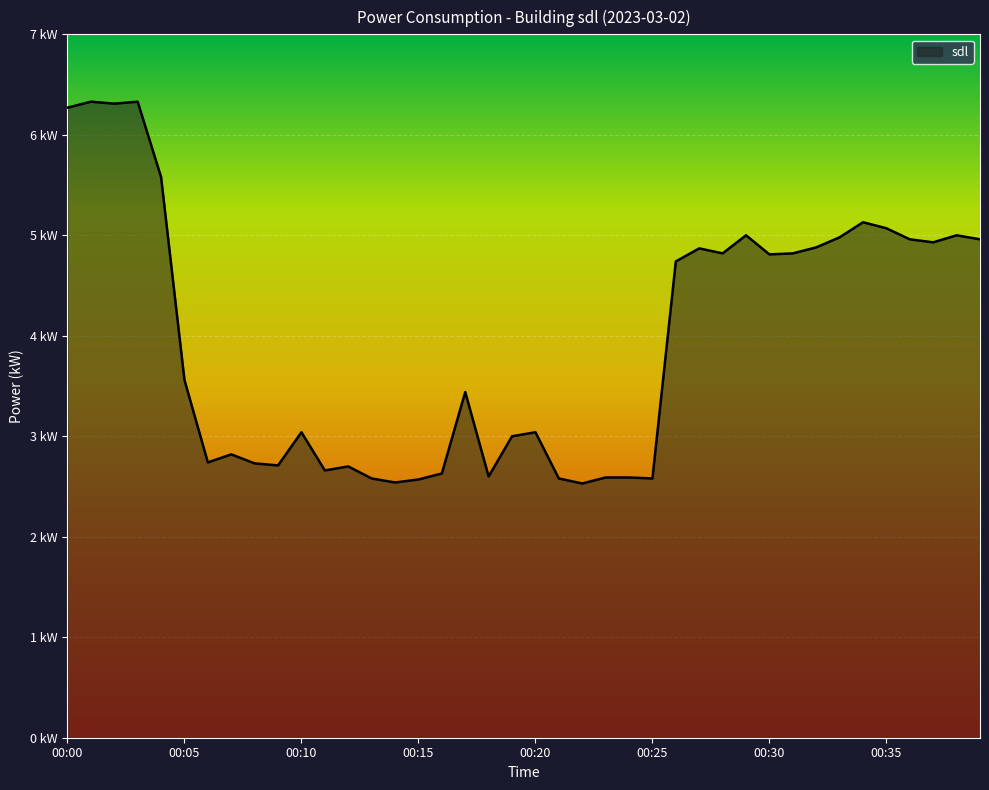

What is the average value?

4.0